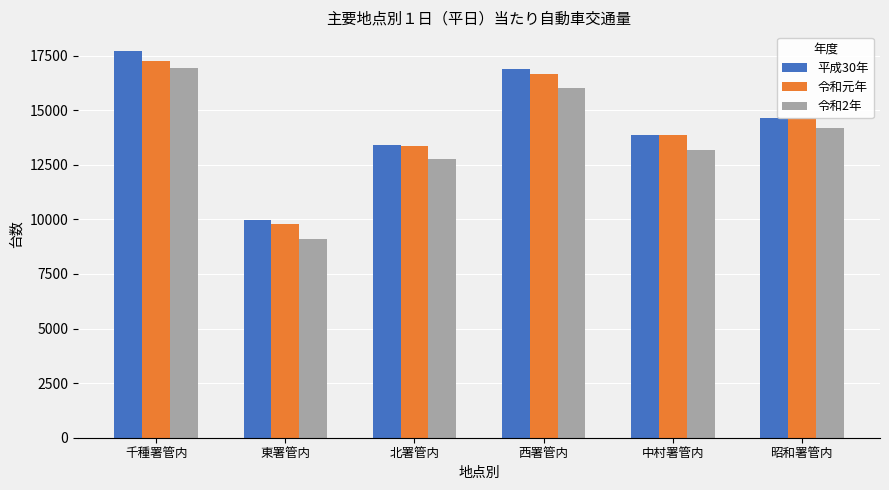

Which series has the largest total across all categories?

平成30年